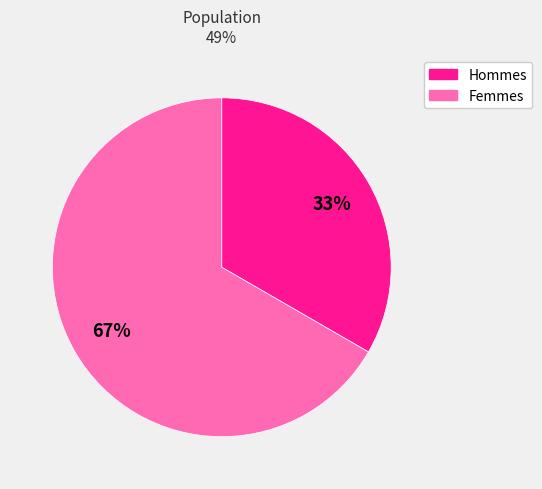

Count the number of slices in the pie.

2